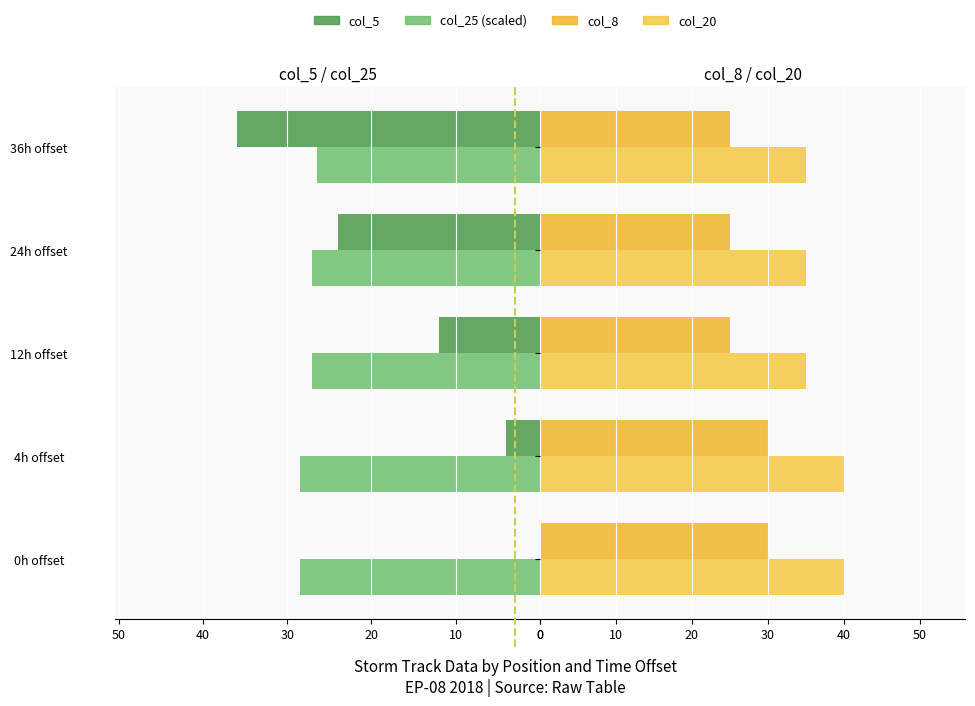

What are all the series names shown in the legend?

col_5, col_25 (scaled), col_8, col_20